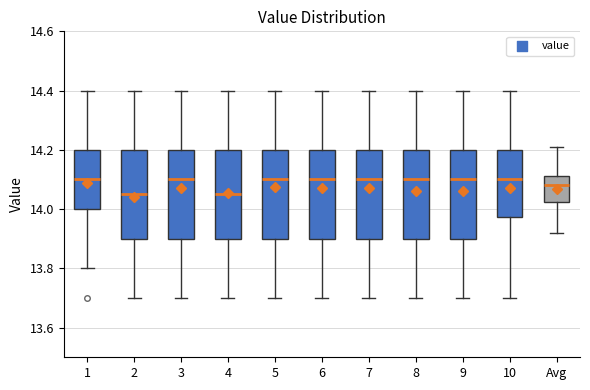

Where is the lower edge of the box for 1 on the y-axis? The values are not printed on the chart, so give them approximately, as read against the axis.

14.00